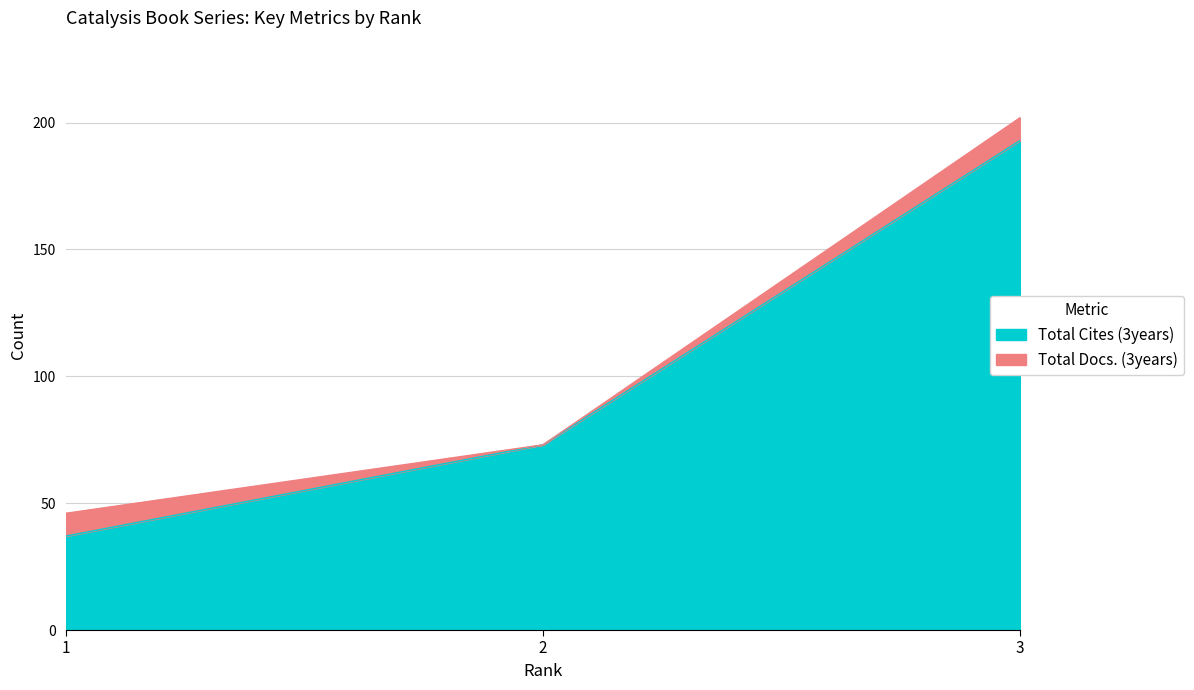

How many lines are shown in the chart?

2